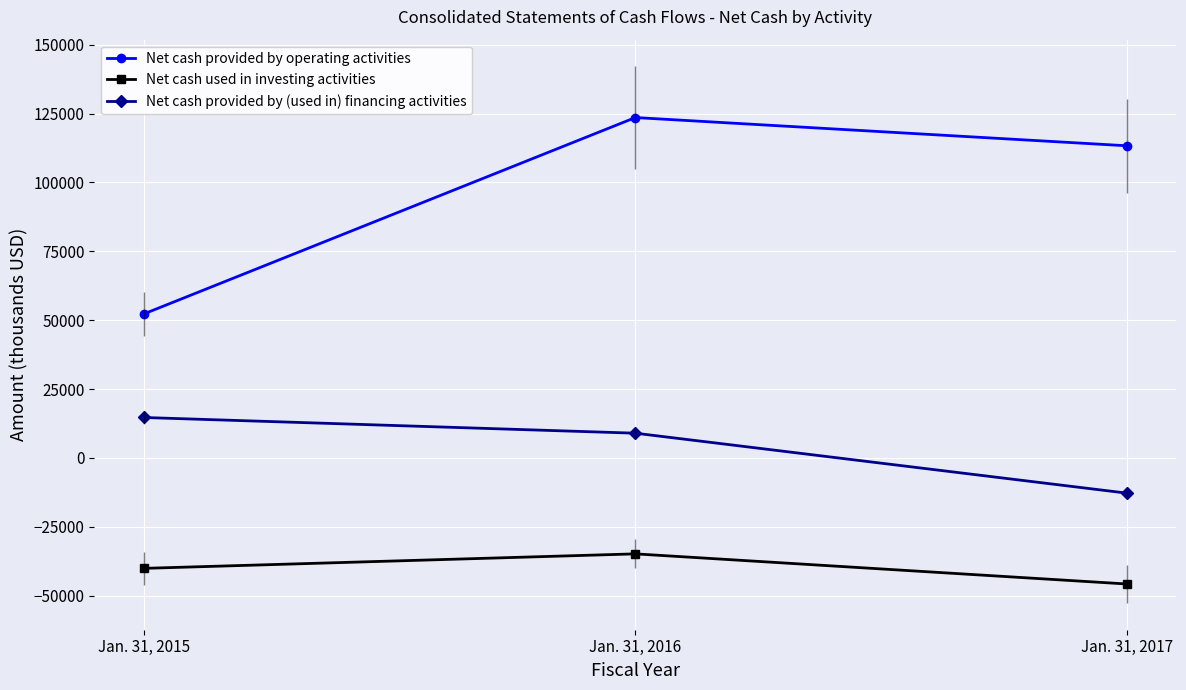

Between Jan. 31, 2016 and Jan. 31, 2015, which is larger?

Jan. 31, 2016